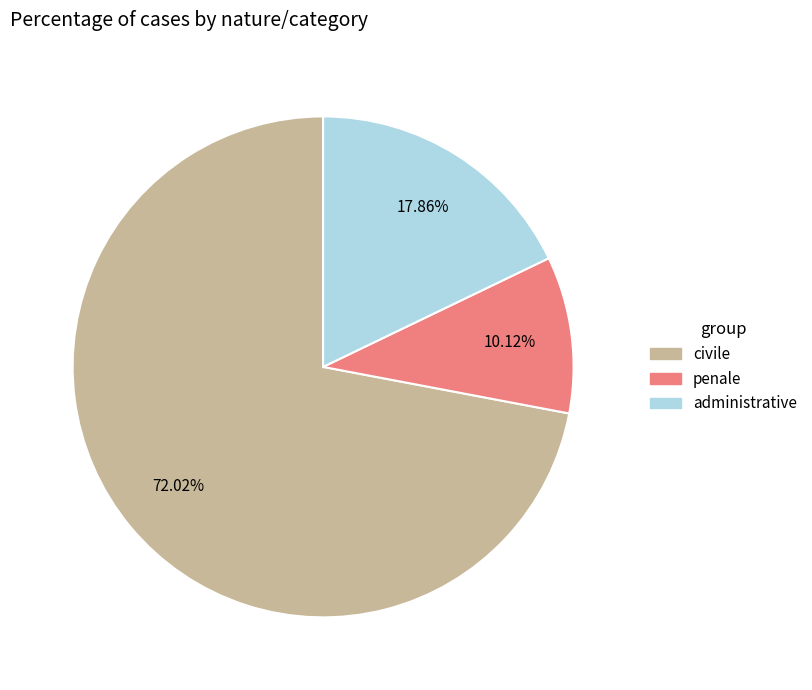

Does any single category account for the majority?

Yes